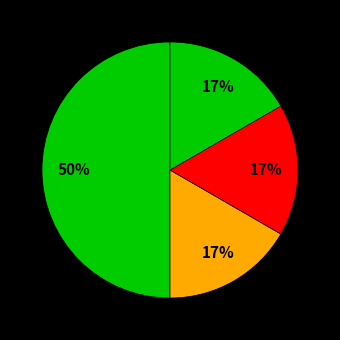

Count the number of slices in the pie.

4